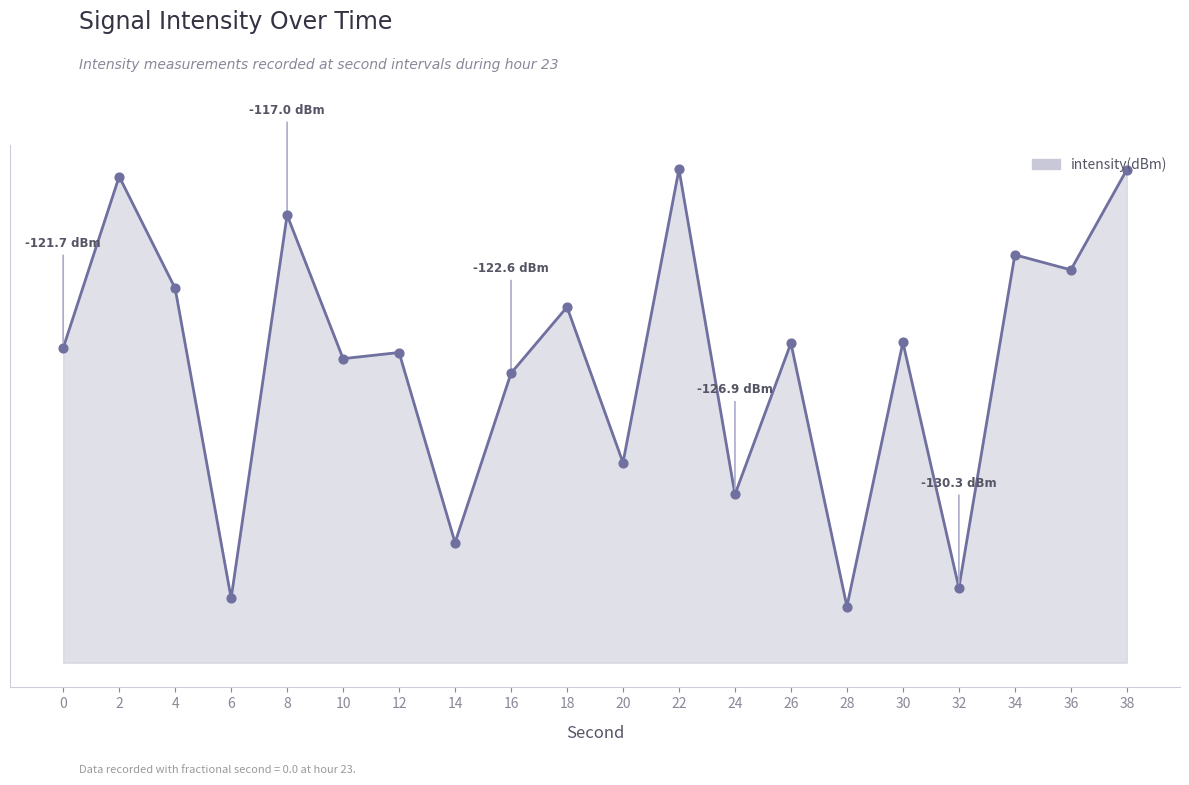

What is the change in value from 28 to 30?

+9.4